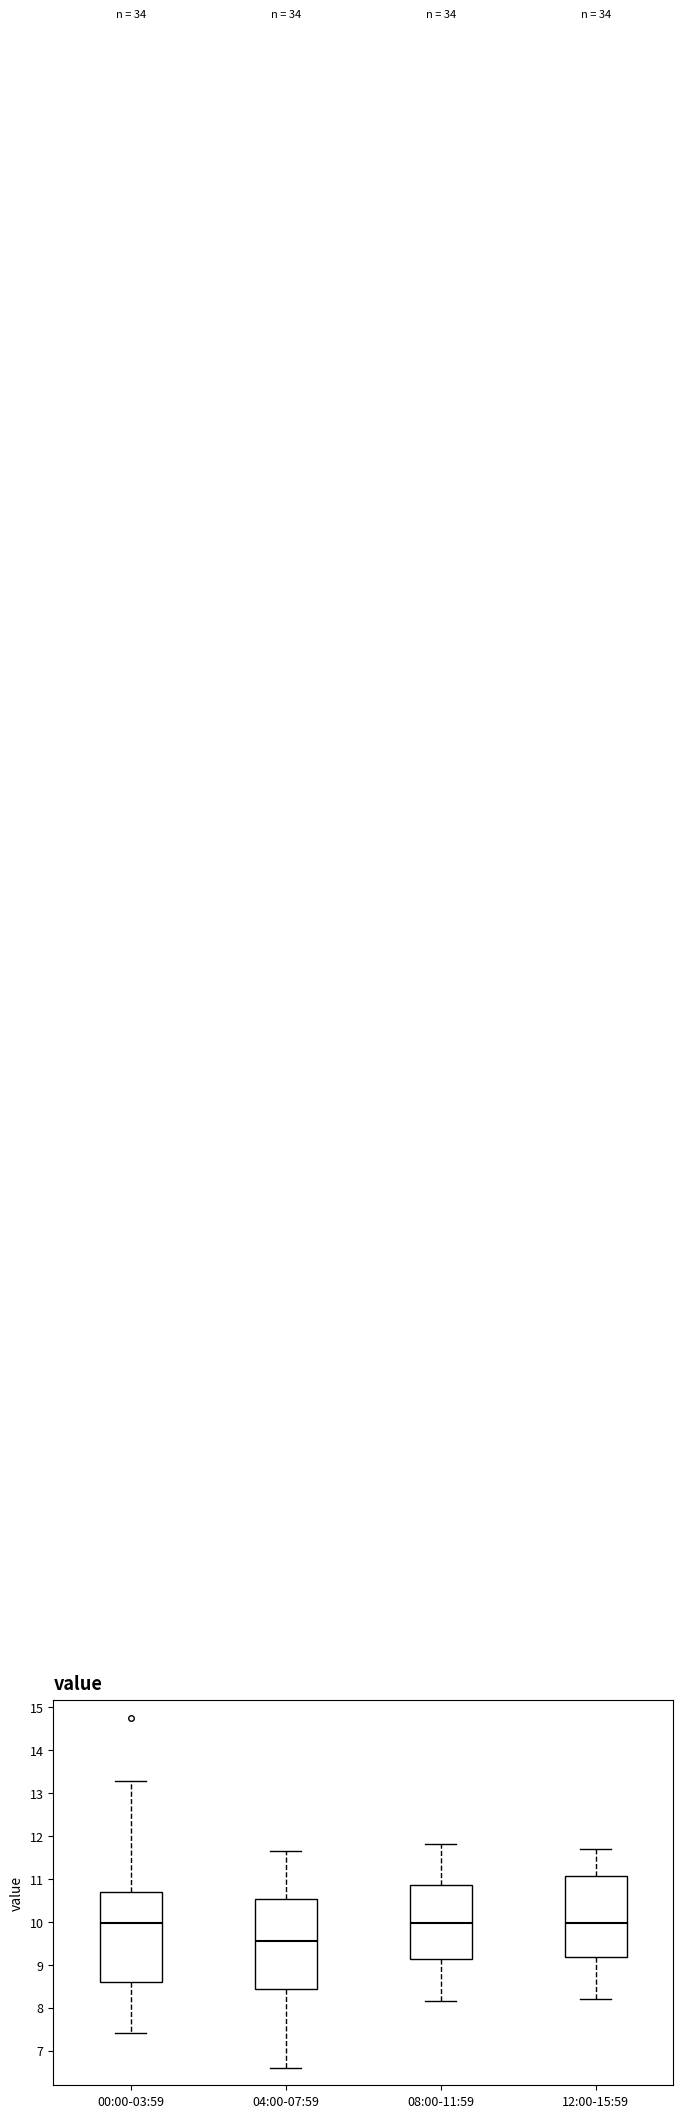

Where is the lower edge of the box for 00:00-03:59 on the y-axis? The values are not printed on the chart, so give them approximately, as read against the axis.

8.6